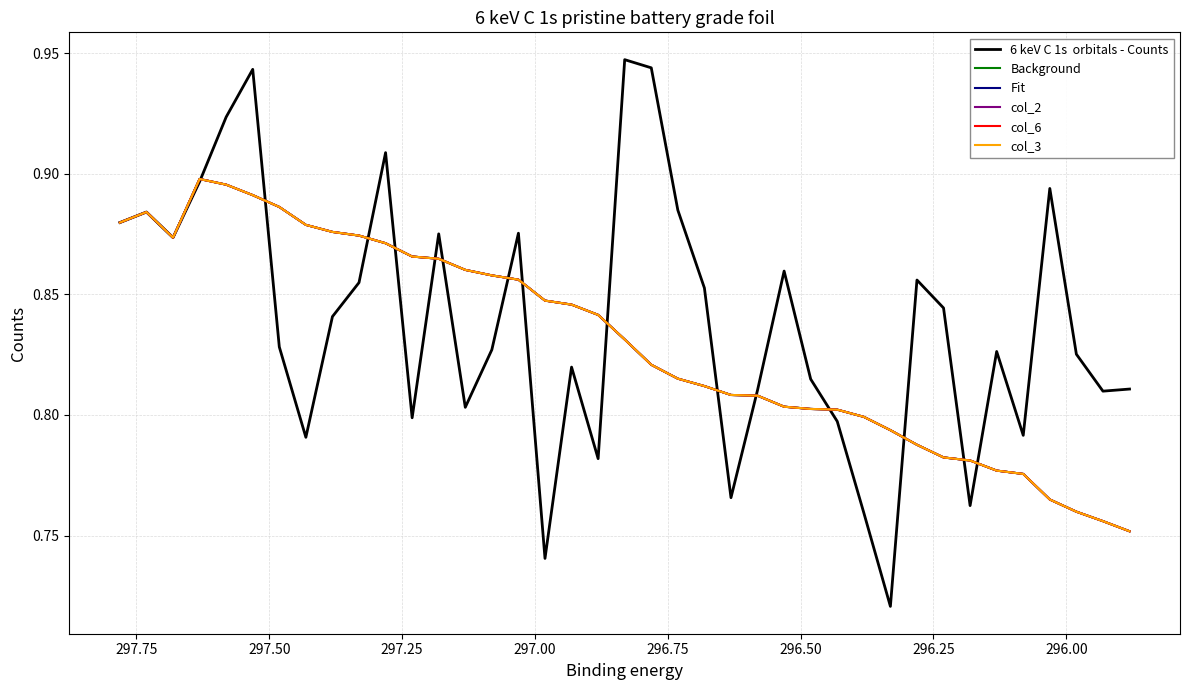

True or false: col_6 and Background cross at least once.

False